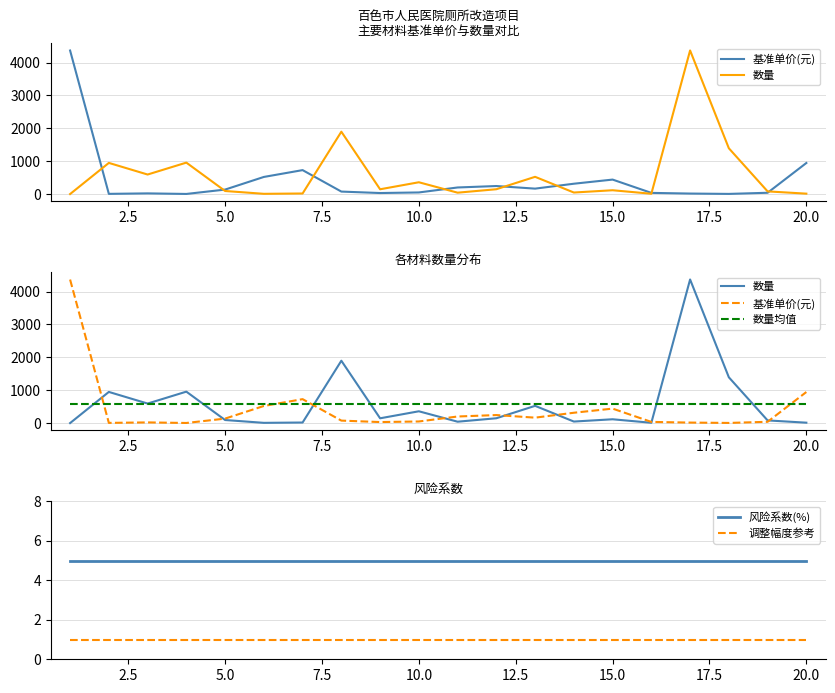

The value of 调整幅度参考 at 10.0 is 1. True or false?

True